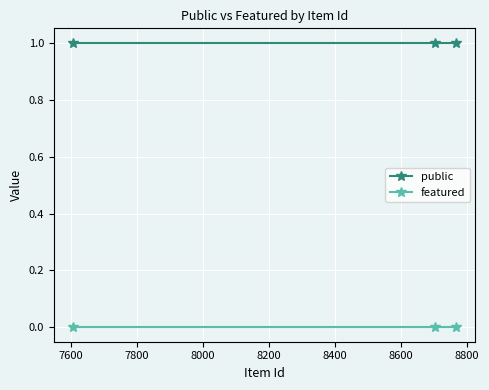

What is the maximum value shown in the chart?

1